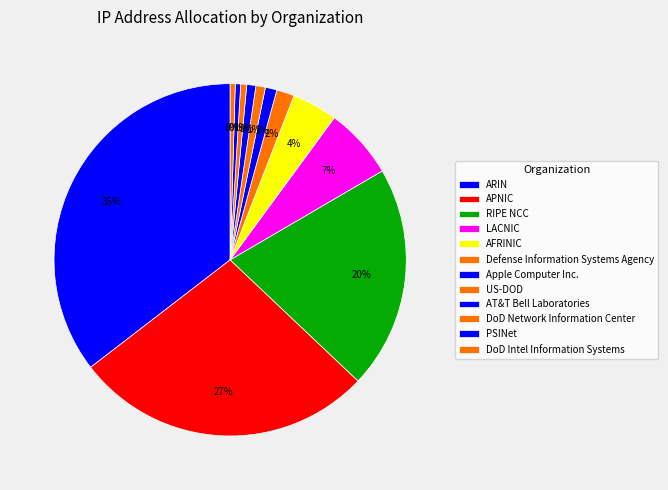

How many segments does this pie chart have?

12